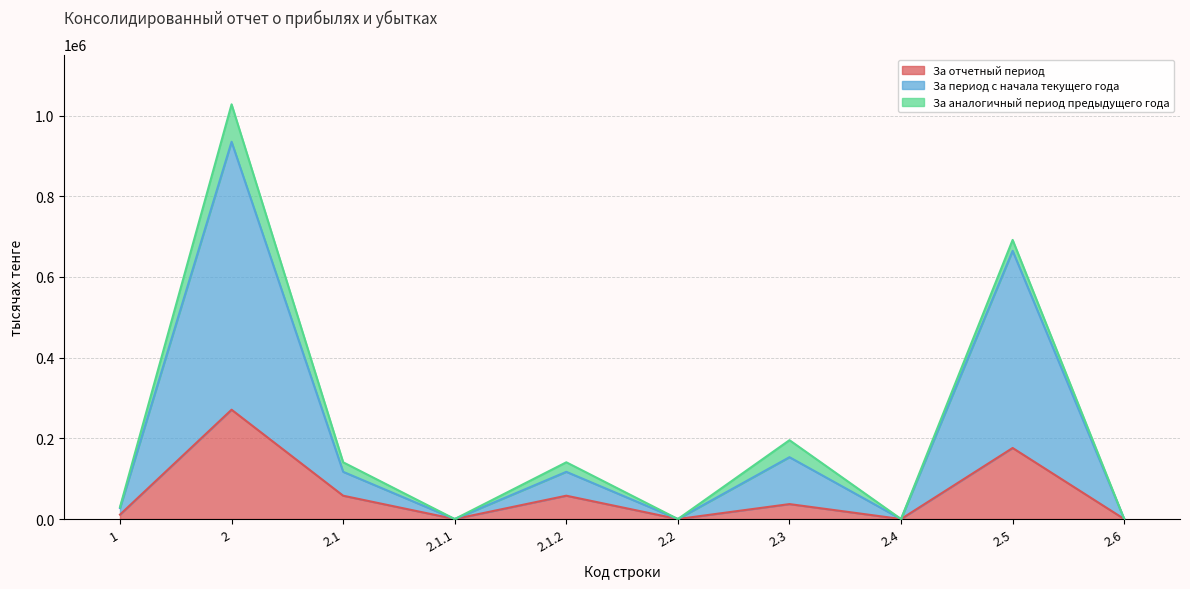

At how many categories does at least one series exceed 531174?

2